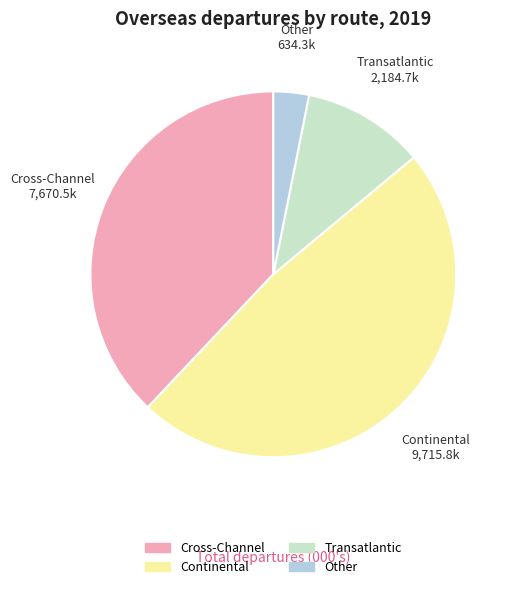

What is the largest slice in the pie chart?

Continental